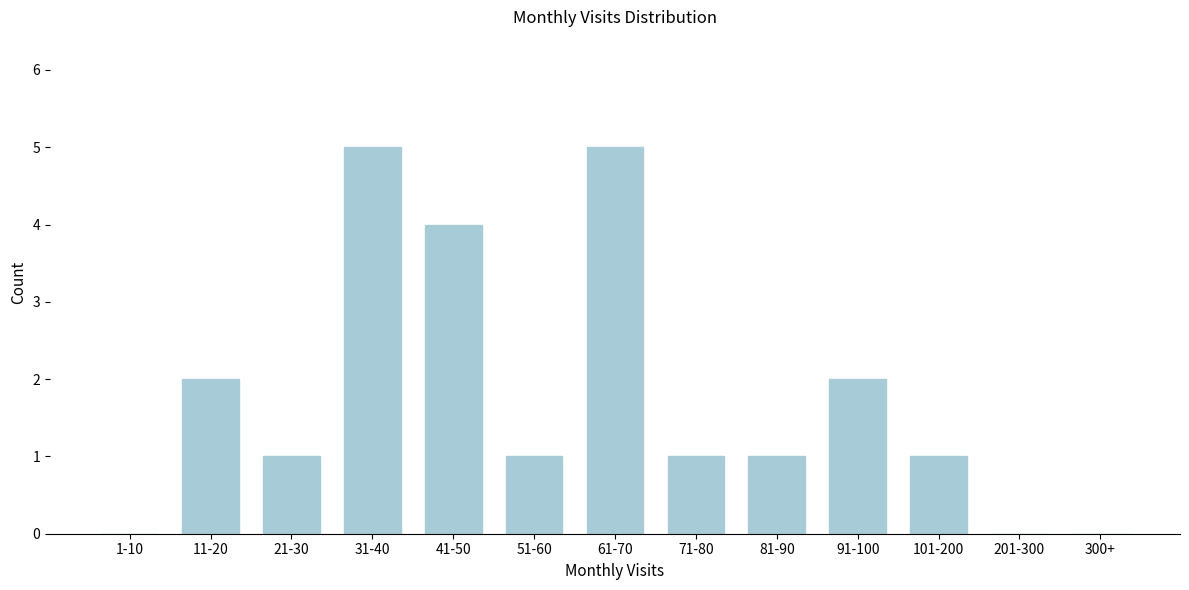

Reading left to right, list all the values displayed in this chart.

1-10=0	11-20=2	21-30=1	31-40=5	41-50=4	51-60=1	61-70=5	71-80=1	81-90=1	91-100=2	101-200=1	201-300=0	300+=0